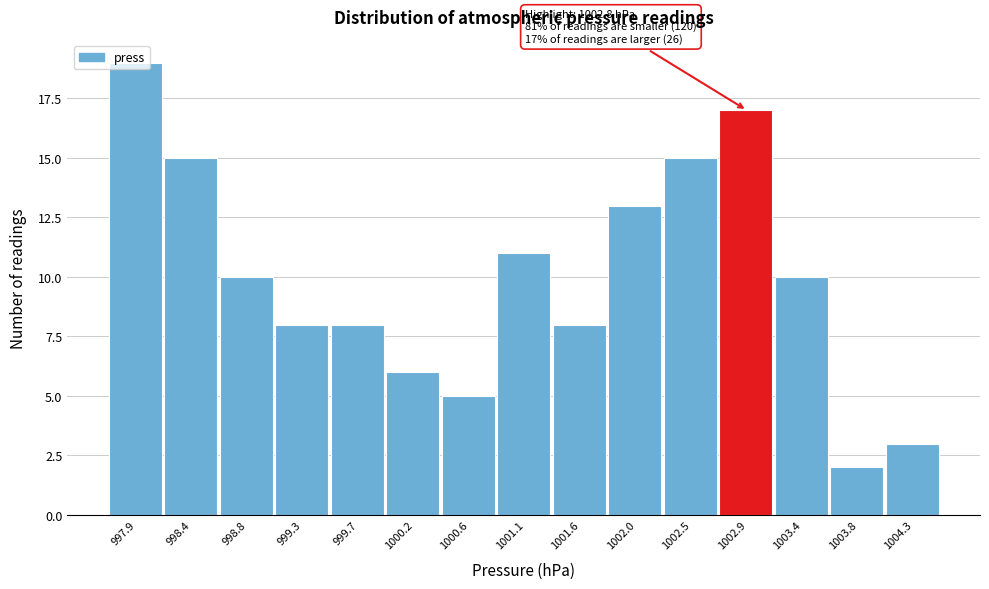

Which range on the x-axis has the tallest bar?

997.70 to 998.15